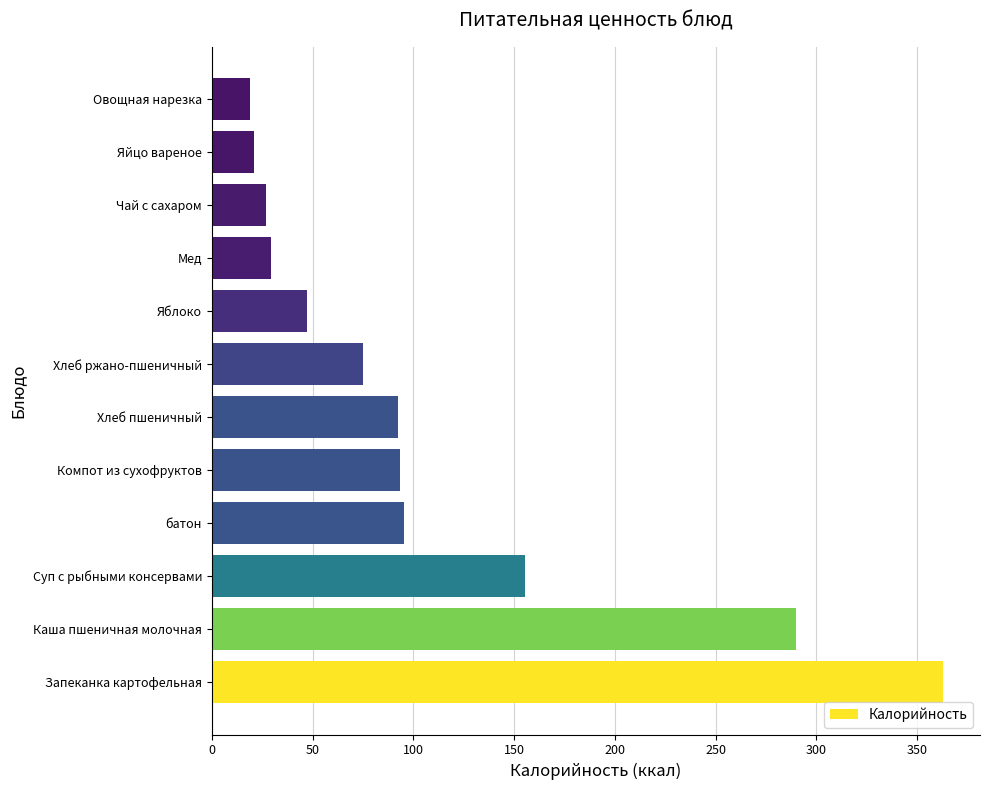

Is it true that the value at Компот из сухофруктов is 165.1?

False